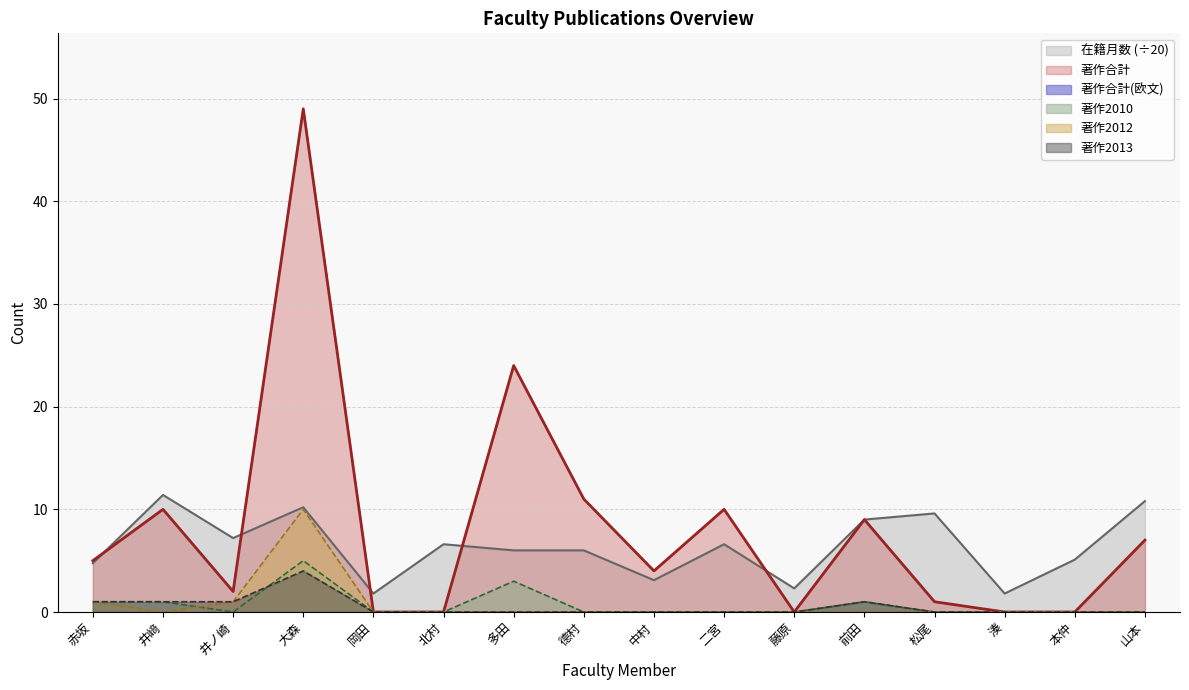

Which has a higher value, 松尾 or 赤坂?

松尾